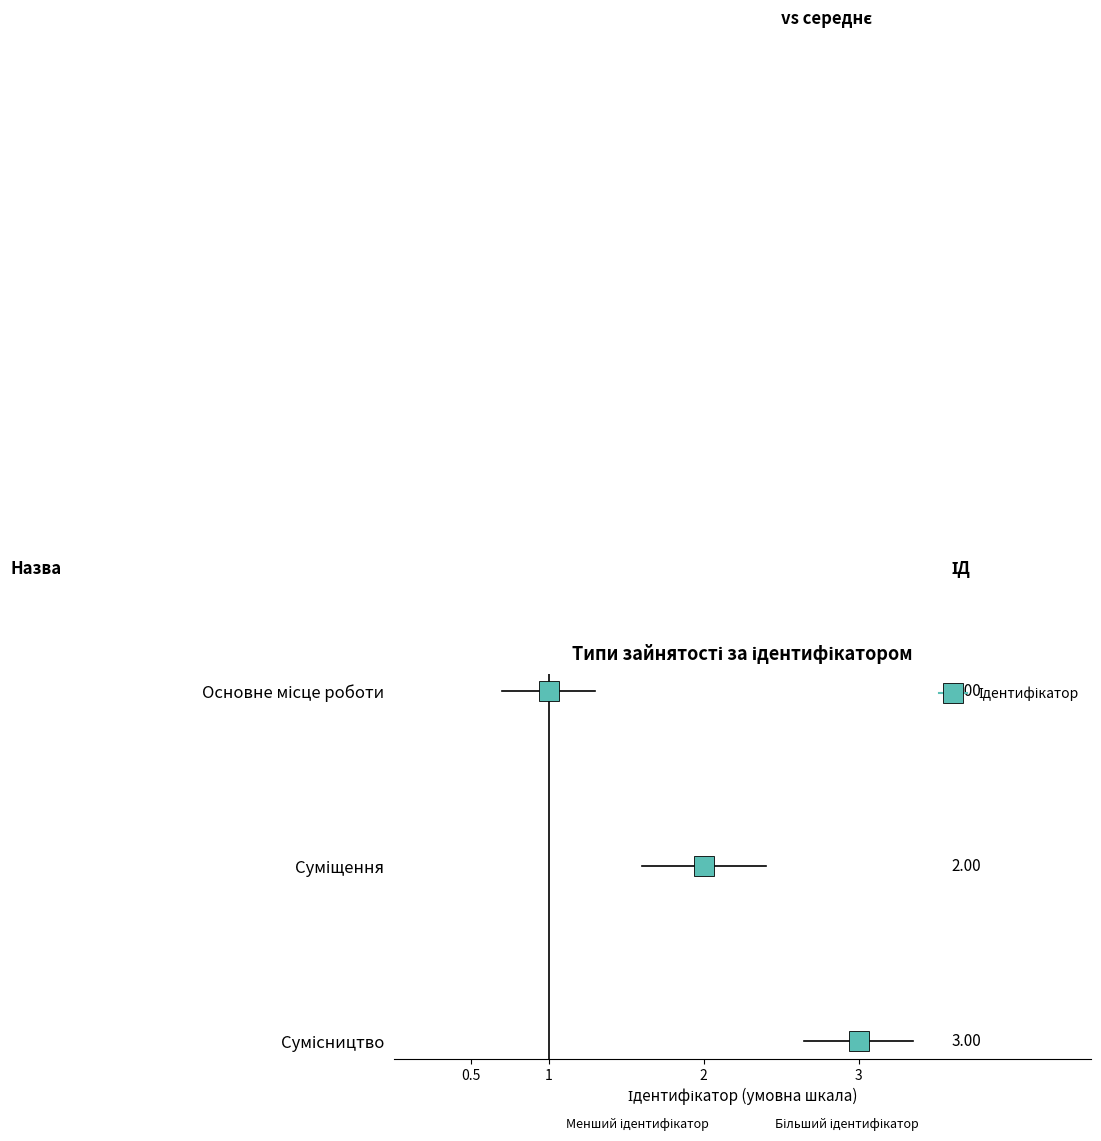

What position from the right is Сумісництво?

1